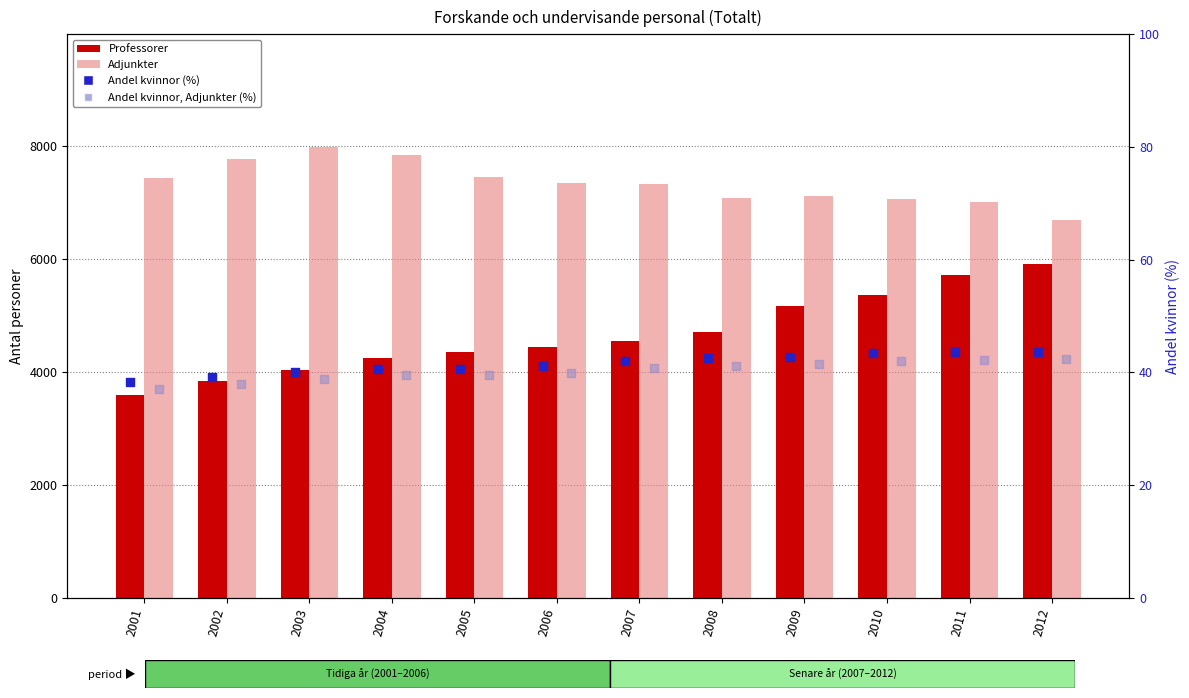

At which category is the sum across all series the highest?

2011